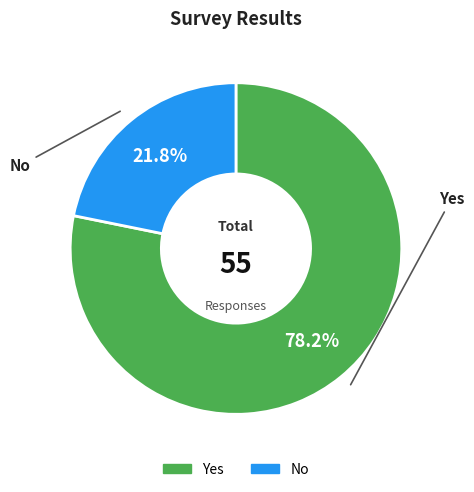

What is the smallest slice in the pie chart?

No